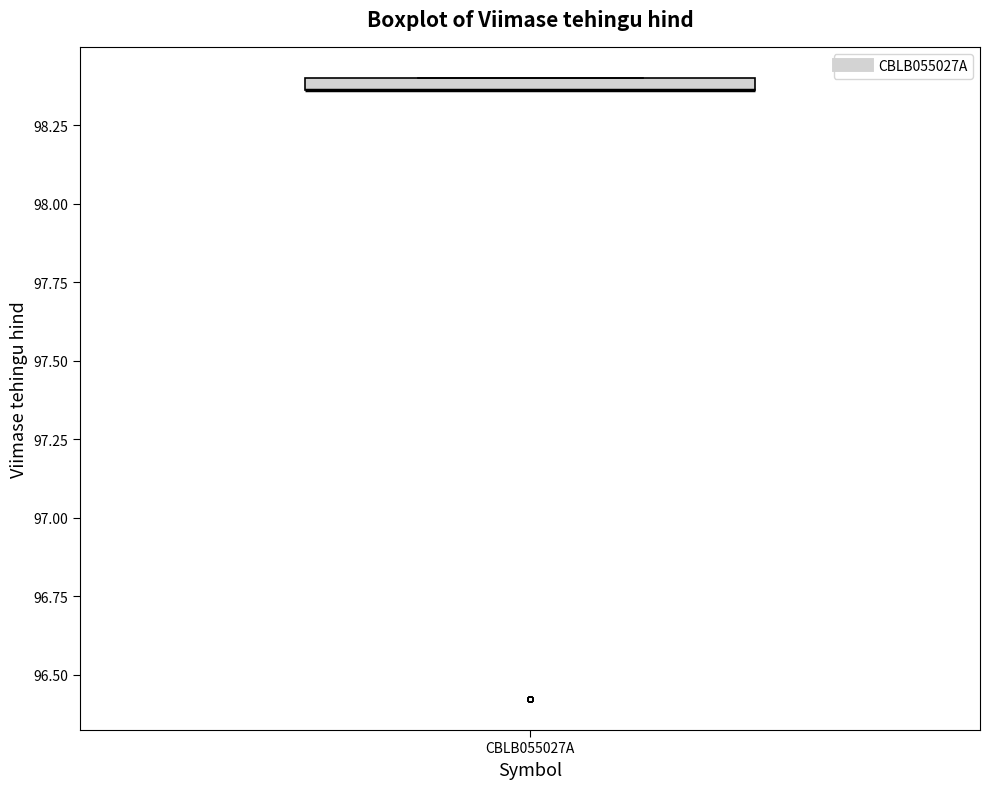

Where is the lower edge of the box for CBLB055027A on the y-axis? The values are not printed on the chart, so give them approximately, as read against the axis.

98.35